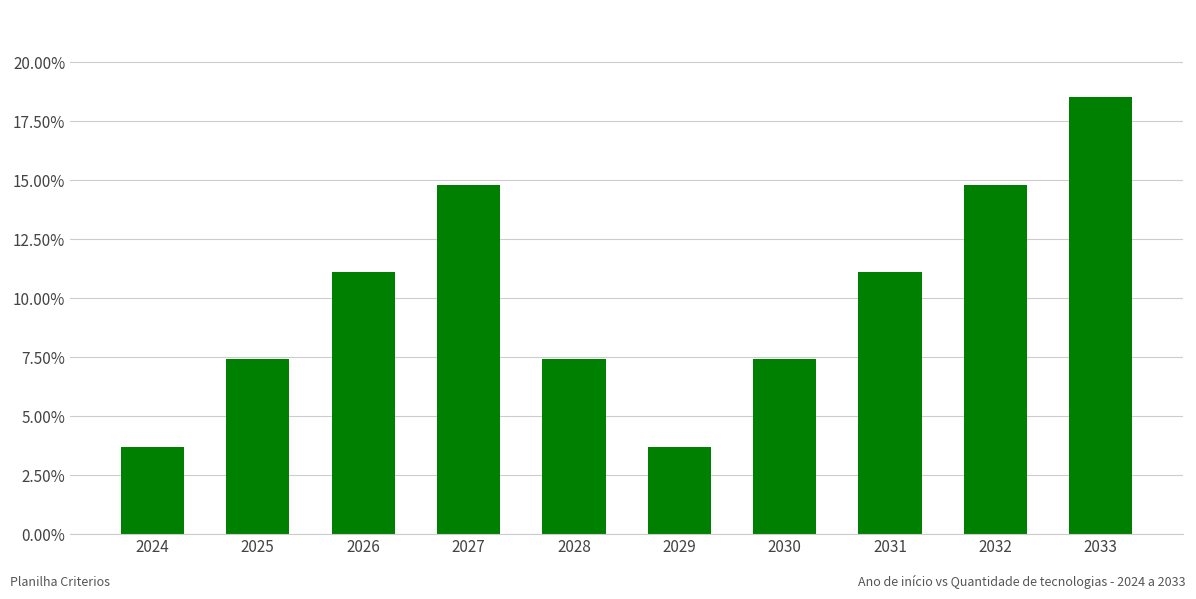

What is the difference between the maximum and minimum values?

0.1